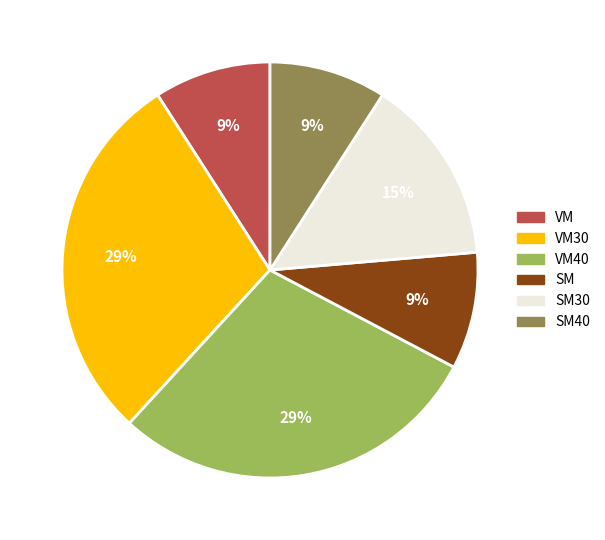

How many slices are in this pie chart?

6